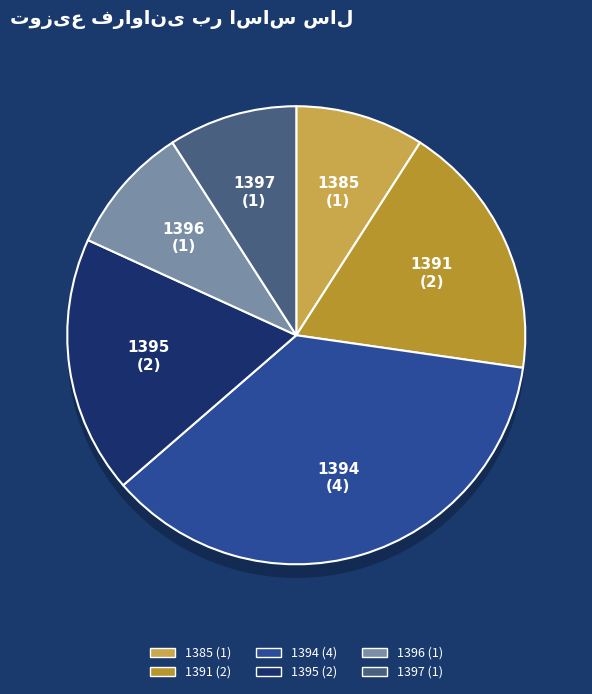

Count the number of slices in the pie.

6